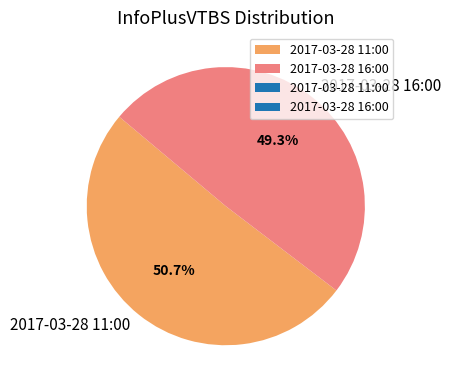

What is the smallest slice in the pie chart?

2017-03-28 16:00